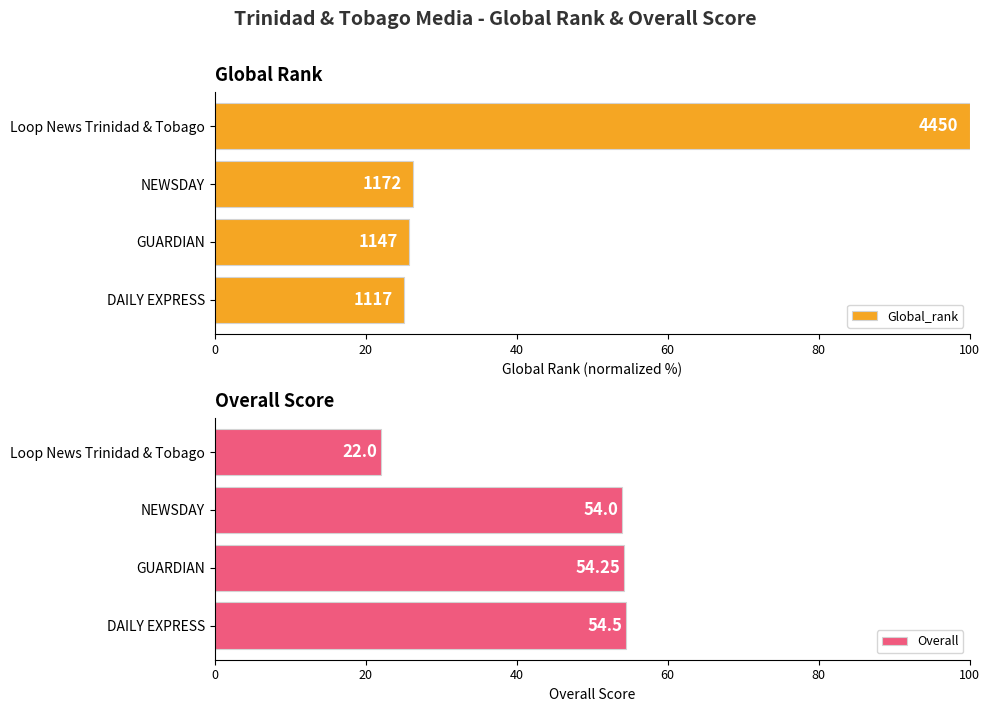

What is the difference between the maximum and minimum values in the Overall series?

32.5